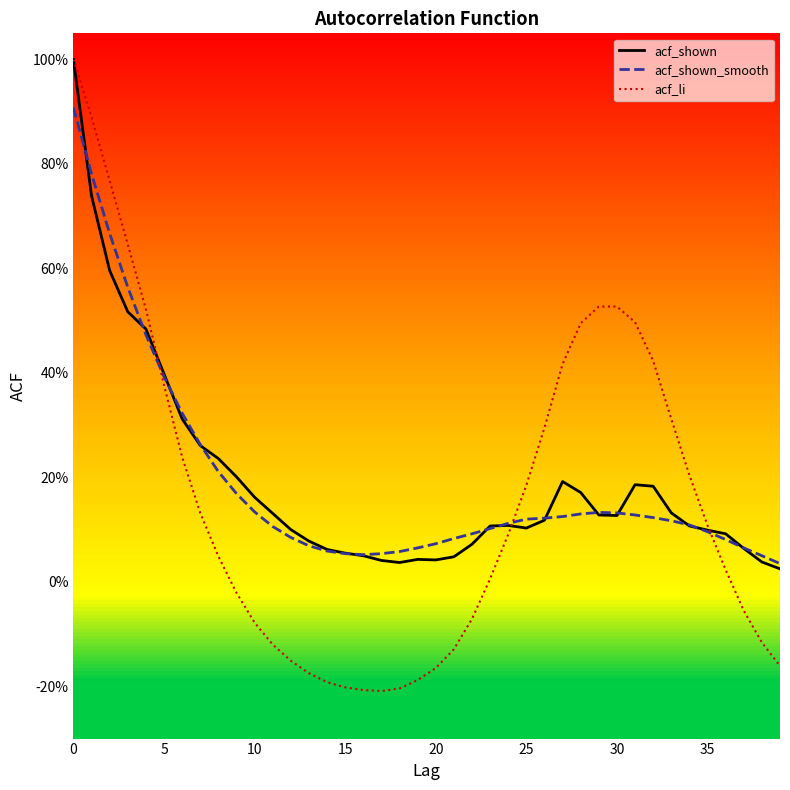

Does the chart have visible grid lines?

No